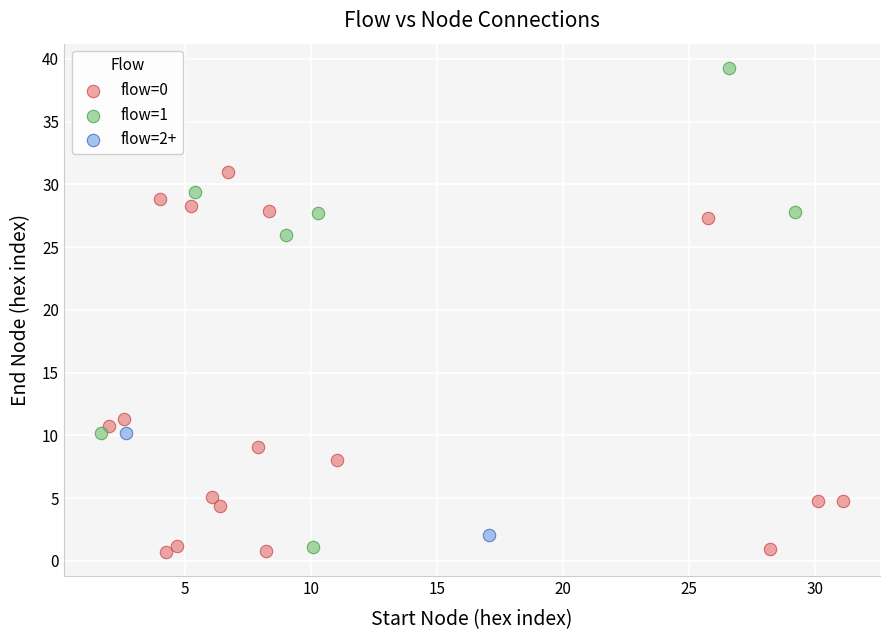

Which series contains the highest Y value?

flow=1